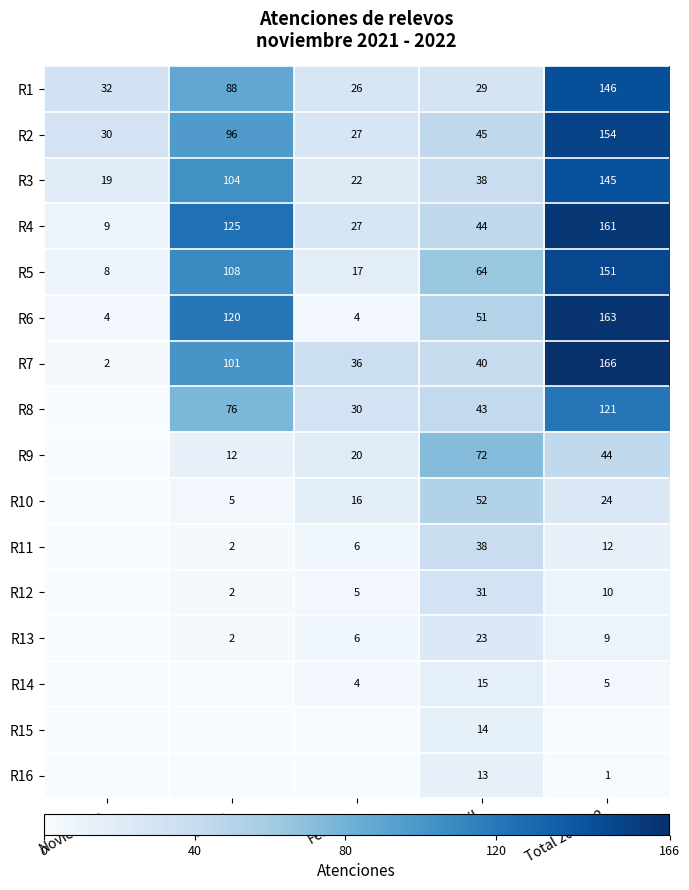

True or false: R2 has a value of 30 at Abril.

False